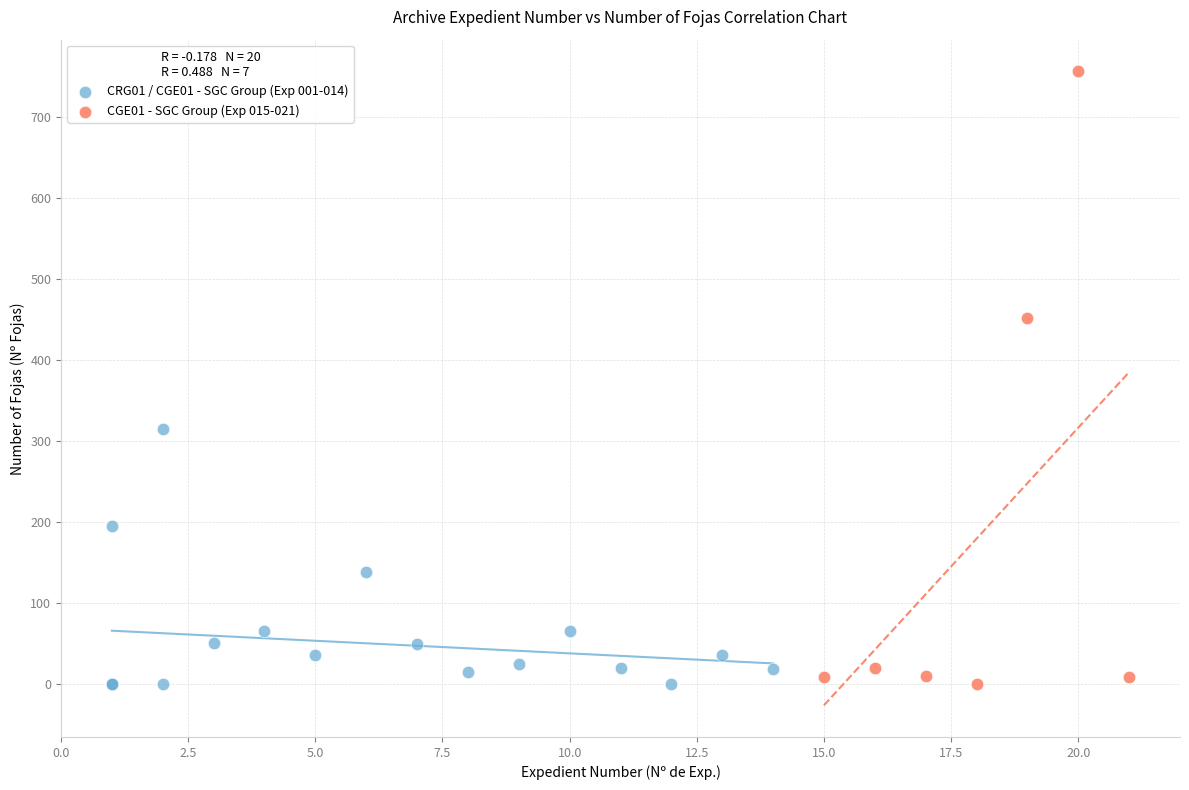

Which series reaches the maximum Y coordinate?

CGE01 - SGC Group (Exp 015-021)